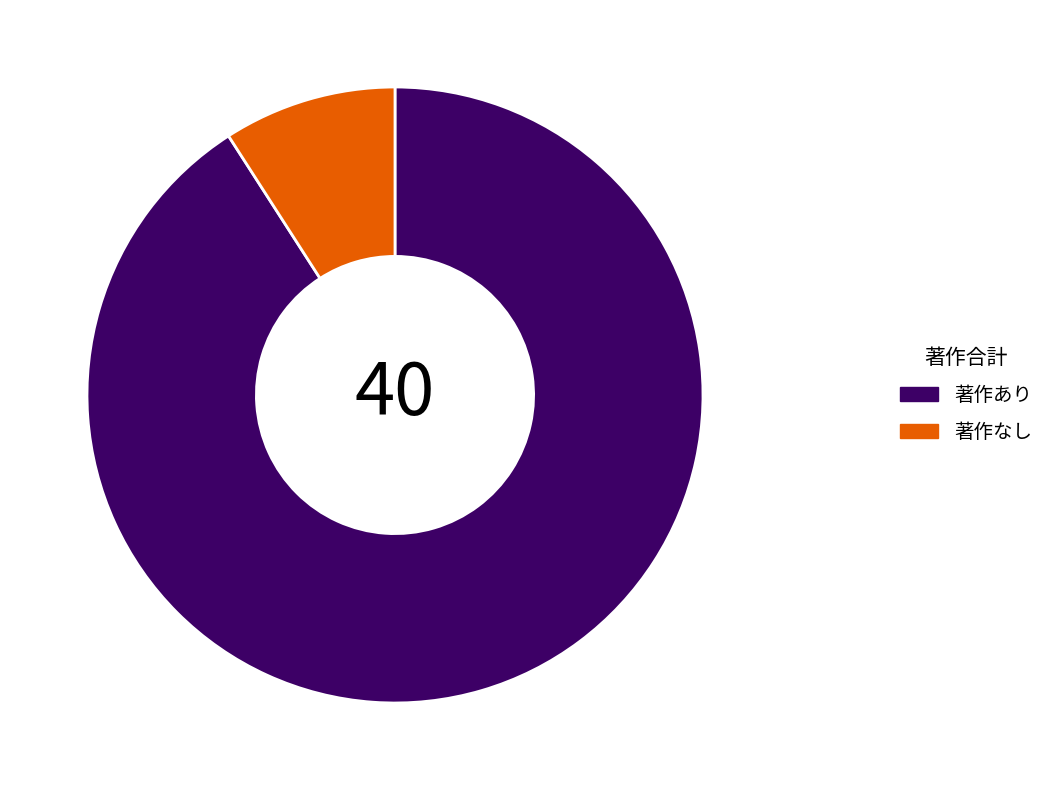

Which slice is the largest?

著作あり